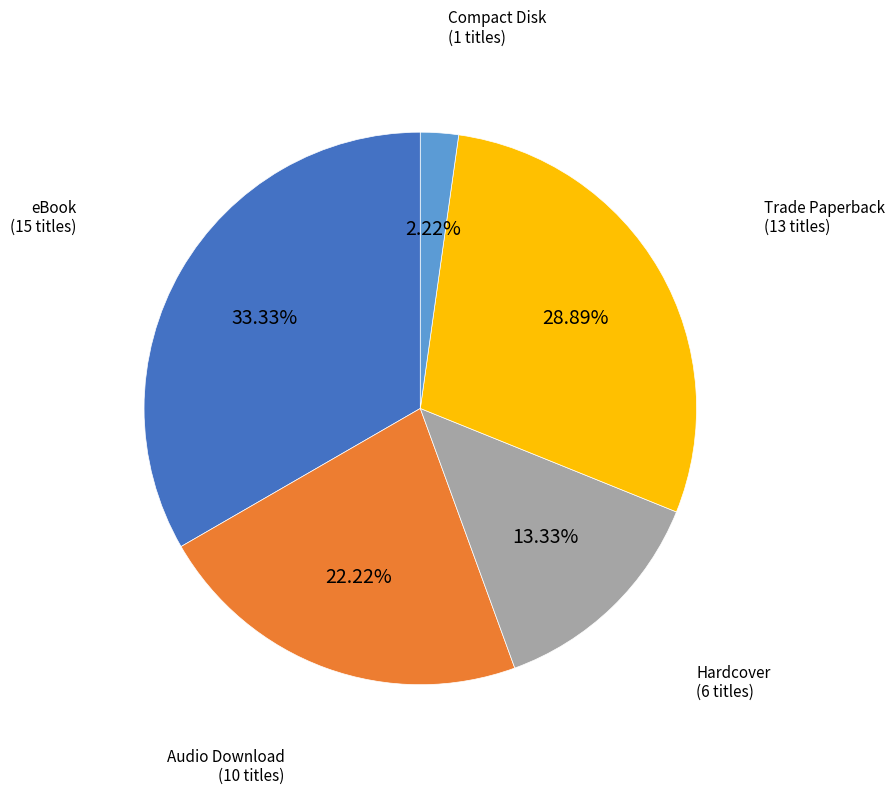

Is there any slice that represents more than half of the pie?

No